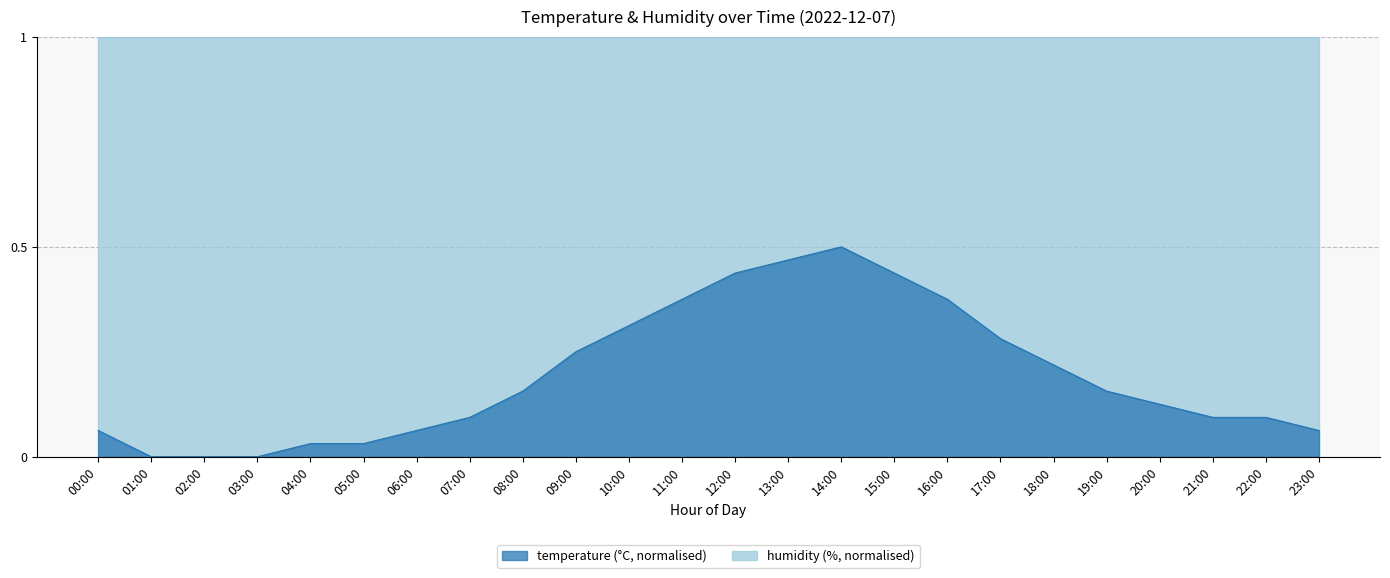

What position from the left is 18:00?

19